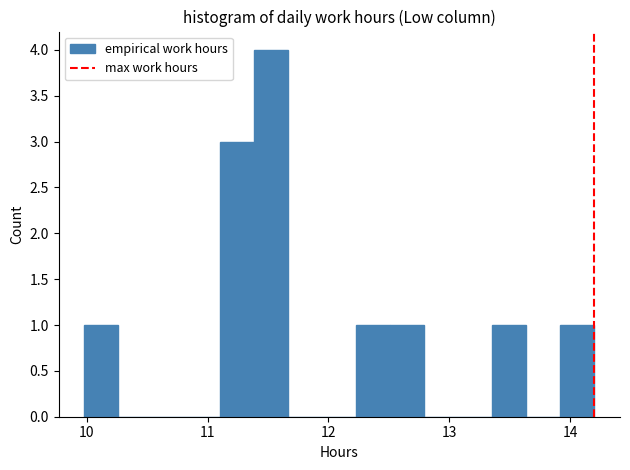

Around what value on the x-axis is the tallest bar? Give the approximate position of its centre, as read against the axis.

11.5